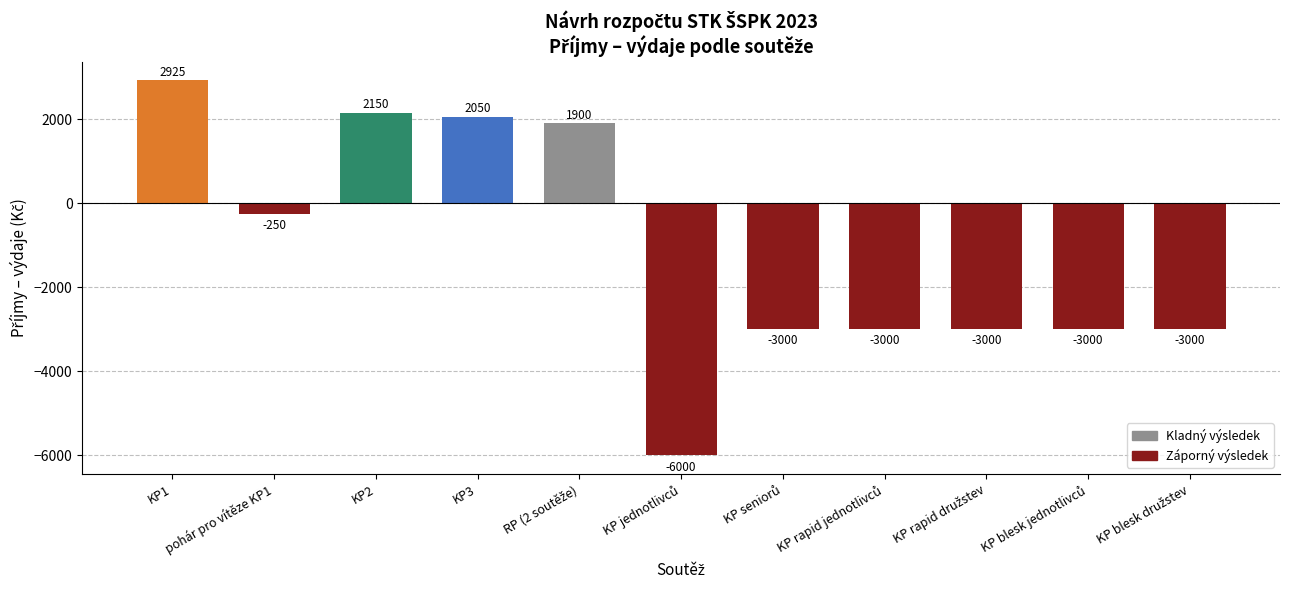

Which label corresponds to the largest value in the chart?

KP1